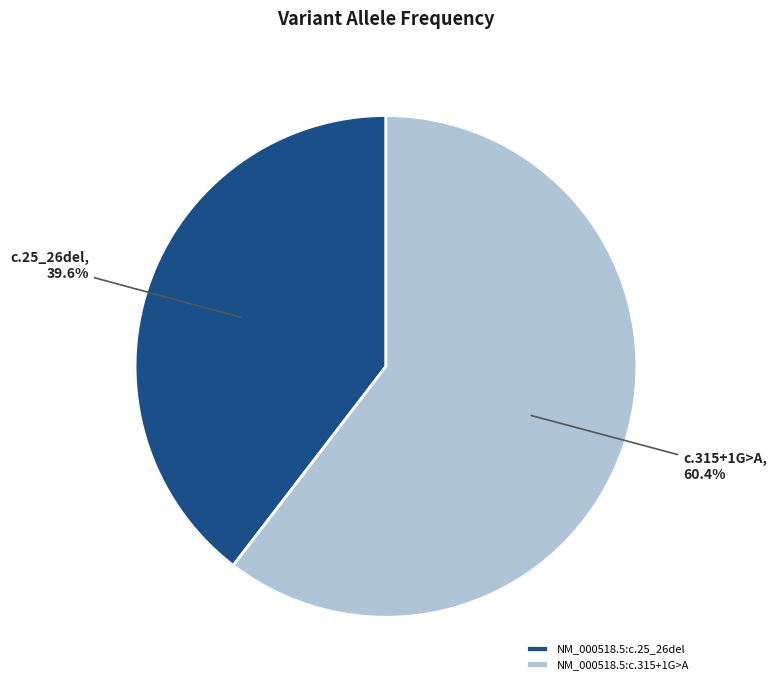

Does NM_000518.5:c.315+1G>A account for over 50% of the chart?

Yes